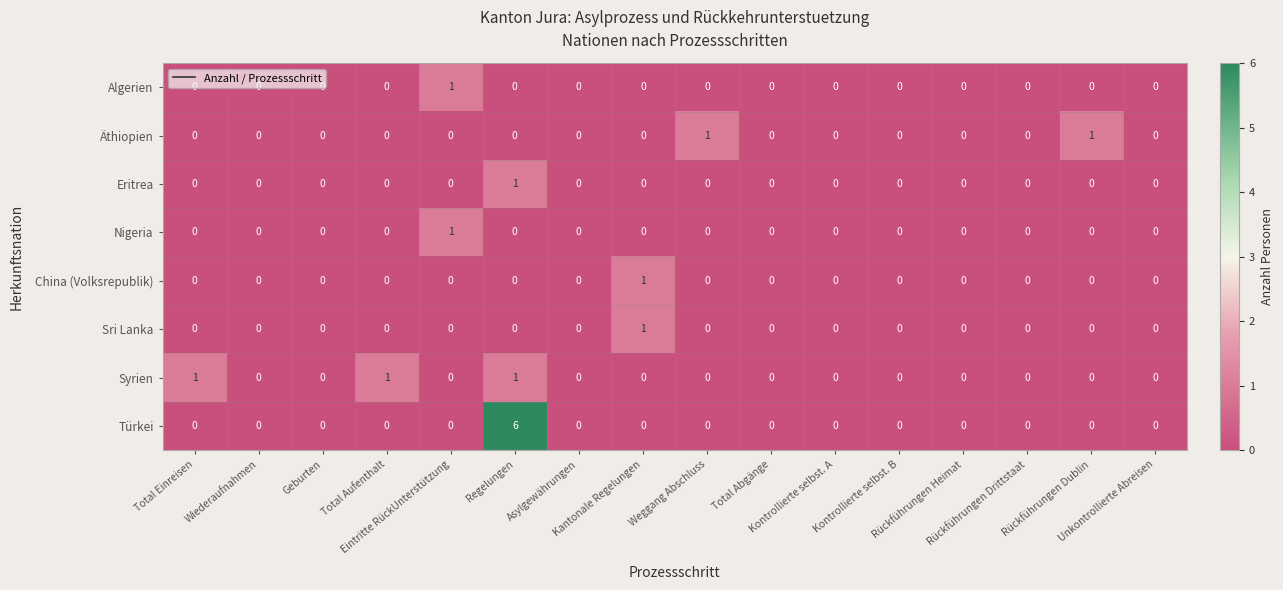

Which series has the largest range (max minus min)?

Türkei